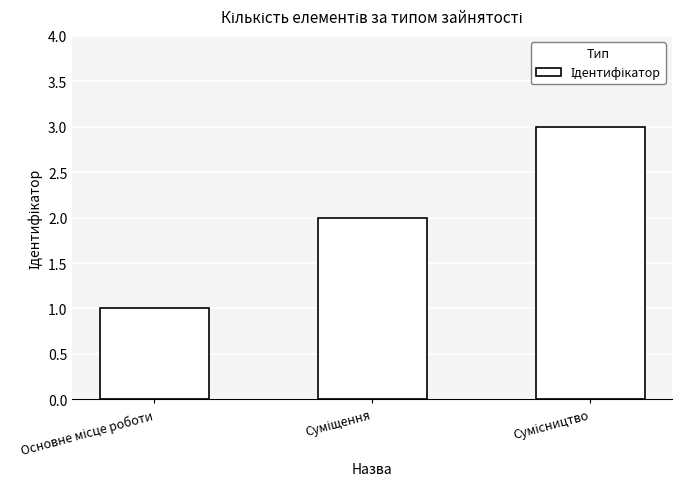

What is the sum of all values?

6